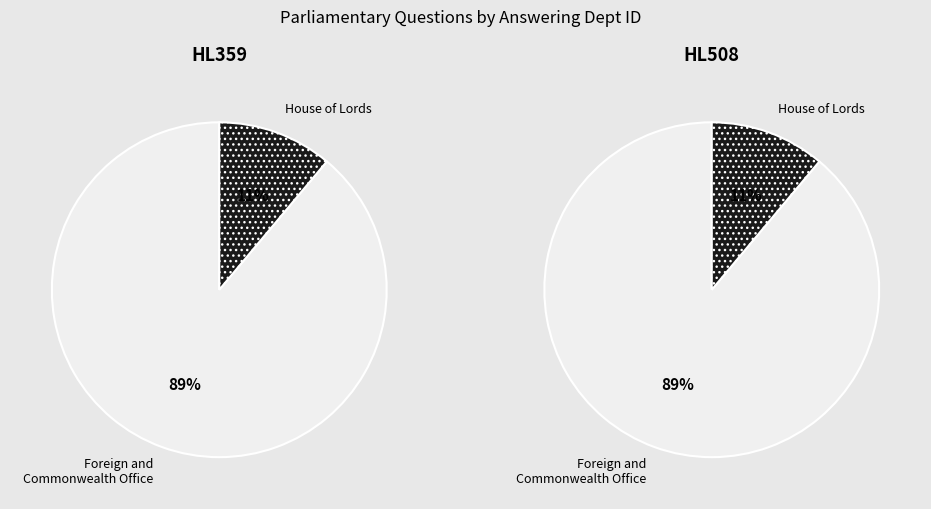

Count the number of slices in the pie.

2